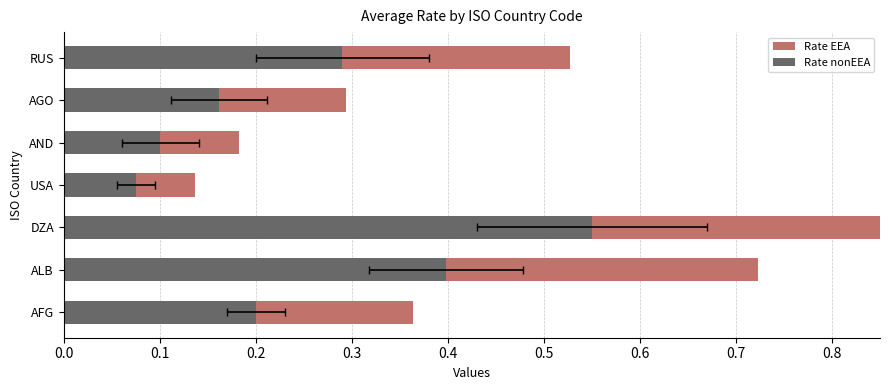

What is the total value across all series at AGO?

0.5